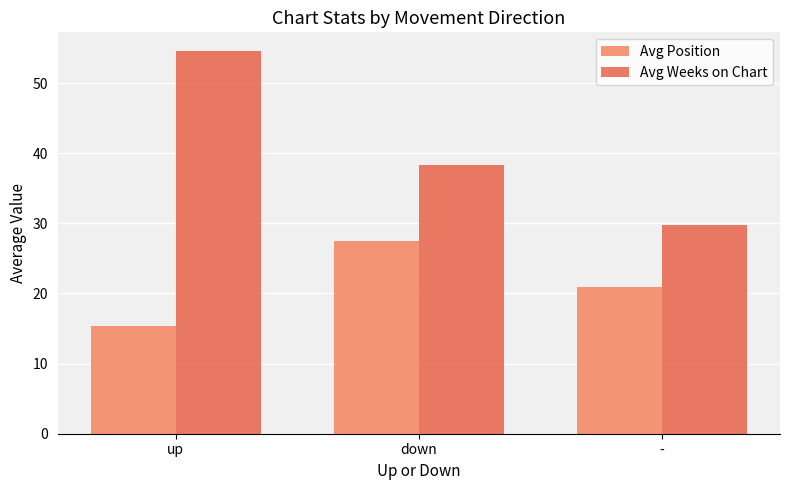

Which series has the widest spread of values?

Avg Weeks on Chart